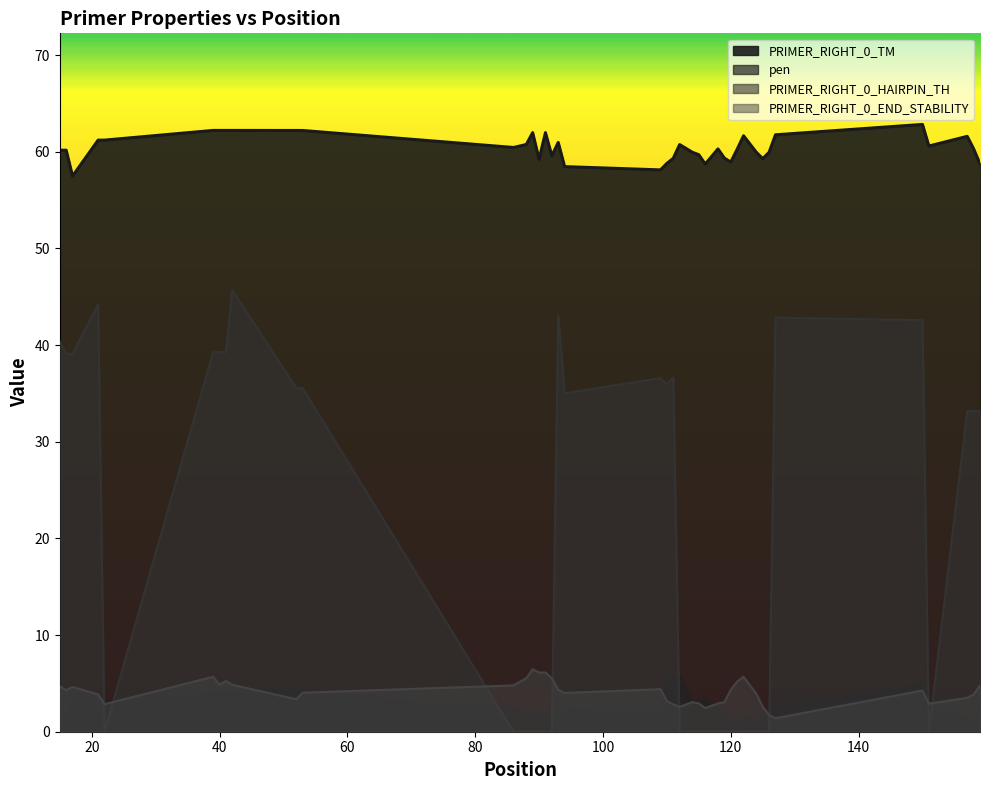

Reading left to right, transcribe all the data shown in this chart.

PRIMER_RIGHT_0_TM: 15=60.2	16=60.2	17=57.5	21=61.2	22=61.2	39=62.2	40=62.2	41=62.2	42=62.2	52=62.2	53=62.2	86=60.4	88=60.7	89=62.0	90=59.2	91=62.0	92=59.6	93=61.0	94=58.5	109=58.1	110=58.8	111=59.3	112=60.7	114=59.9	115=59.7	116=58.7	118=60.3	119=59.3	120=58.9	121=60.2	122=61.6	124=59.9	125=59.3	126=59.9	127=61.7	150=62.8	151=60.6	157=61.6	158=60.3	159=58.7
pen: 15=1.2	16=1.2	17=4.5	21=3.2	22=3.2	39=4.2	40=4.2	41=4.2	42=4.2	52=4.2	53=4.2	86=2.4	88=1.7	89=2.0	90=1.8	91=2.0	92=1.4	93=1.0	94=2.5	109=1.9	110=5.2	111=5.7	112=5.7	114=3.1	115=3.3	116=3.3	118=2.3	119=1.7	120=1.1	121=0.2	122=1.6	124=1.1	125=1.7	126=1.1	127=2.7	150=4.8	151=2.6	157=1.6	158=1.3	159=3.3
PRIMER_RIGHT_0_HAIRPIN_TH: 15=40.4	16=39.1	17=39.1	21=44.2	22=0.0	39=39.3	40=39.3	41=39.3	42=45.7	52=35.5	53=35.5	86=0.0	88=0.0	89=0.0	90=0.0	91=0.0	92=0.0	93=43.0	94=35.0	109=36.6	110=35.9	111=36.6	112=0.0	114=0.0	115=0.0	116=0.0	118=0.0	119=0.0	120=0.0	121=0.0	122=0.0	124=0.0	125=0.0	126=0.0	127=42.8	150=42.6	151=0.0	157=33.2	158=33.2	159=33.2
PRIMER_RIGHT_0_END_STABILITY: 15=4.7	16=4.3	17=4.6	21=3.9	22=2.9	39=5.7	40=4.8	41=5.2	42=4.8	52=3.4	53=4.0	86=4.8	88=5.5	89=6.5	90=6.1	91=6.1	92=5.5	93=4.3	94=4.0	109=4.4	110=3.2	111=2.8	112=2.6	114=3.1	115=2.9	116=2.5	118=2.9	119=3.1	120=4.3	121=5.2	122=5.7	124=3.9	125=2.6	126=1.7	127=1.4	150=4.3	151=2.9	157=3.5	158=3.9	159=4.8